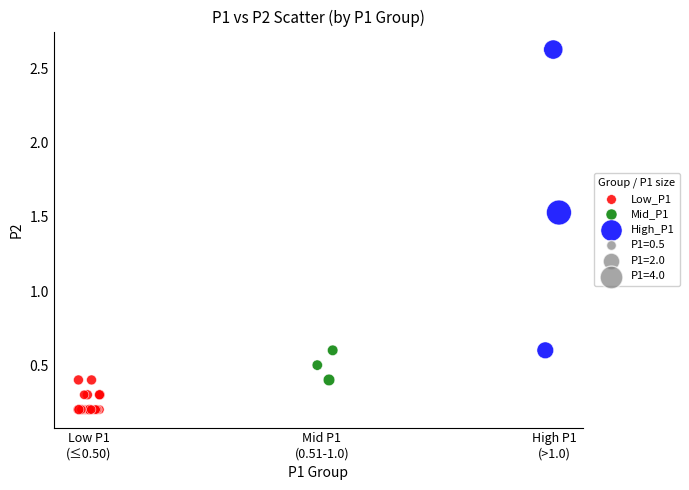

Which series has the largest Y range (max minus min)?

High_P1